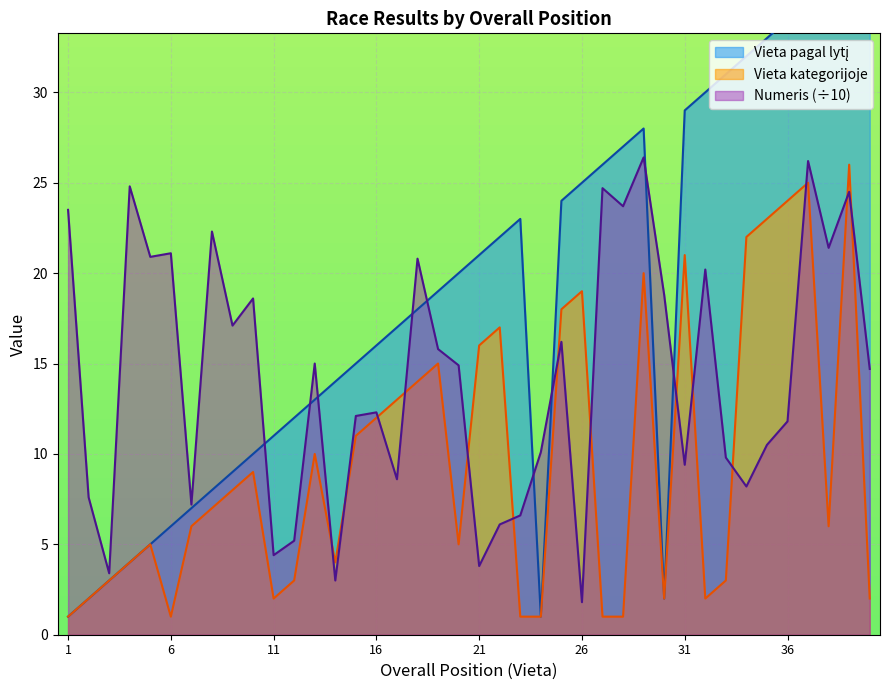

The Vieta kategorijoje series shows 0.6 at 1. True or false?

False